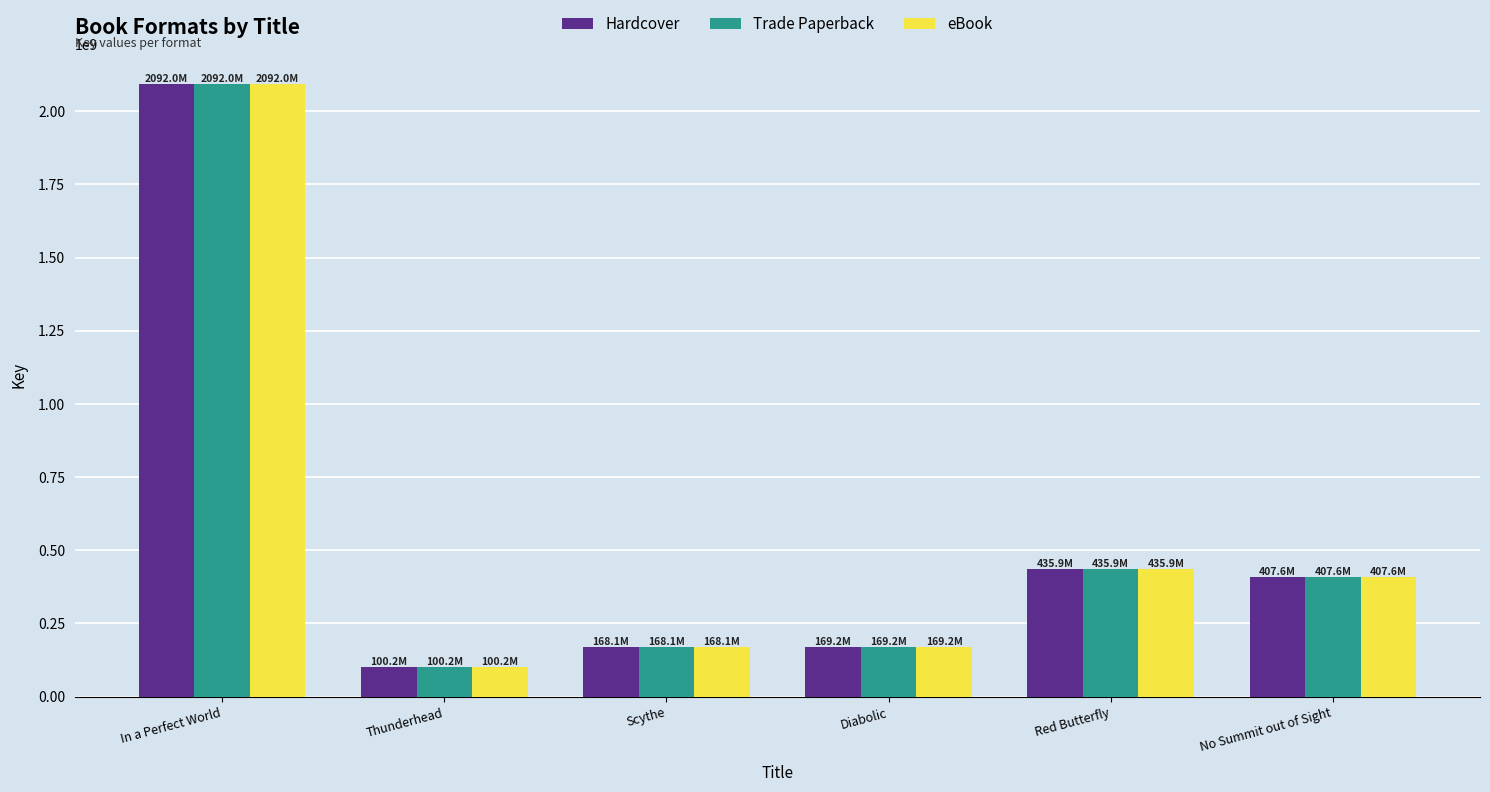

Which category has the highest value across all series?

In a Perfect World